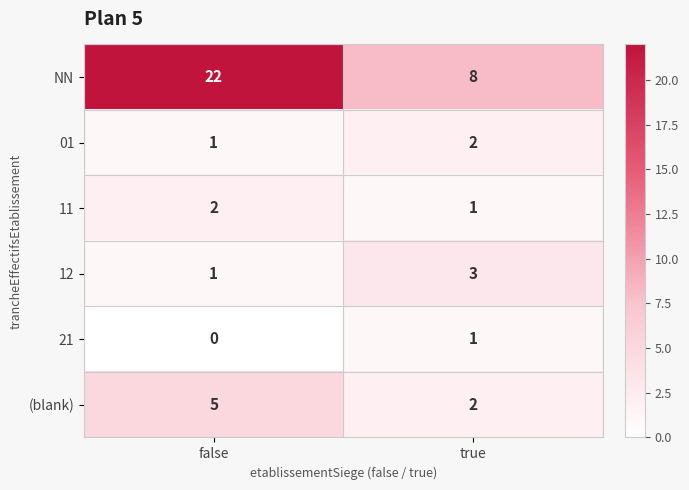

What is the difference between the maximum and minimum values in the NN series?

14